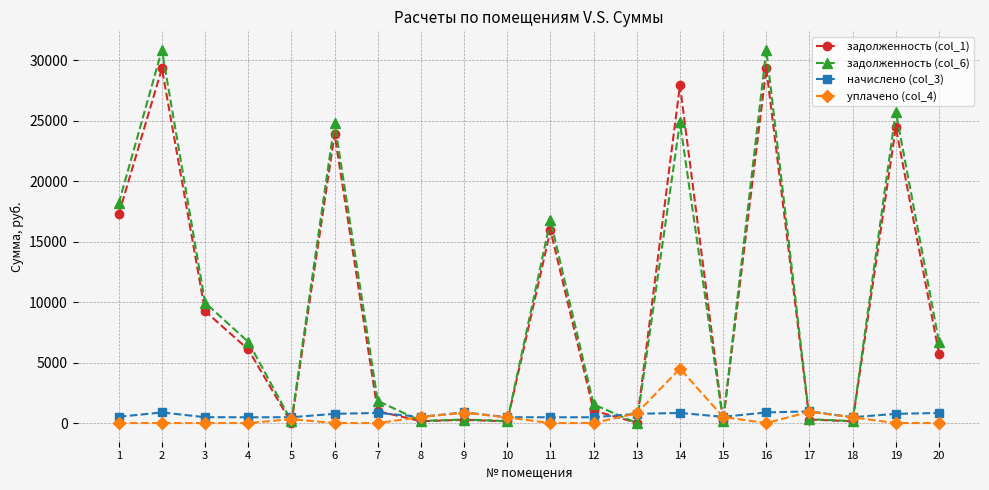

What is the difference between the highest and lowest values at 17?

672.8